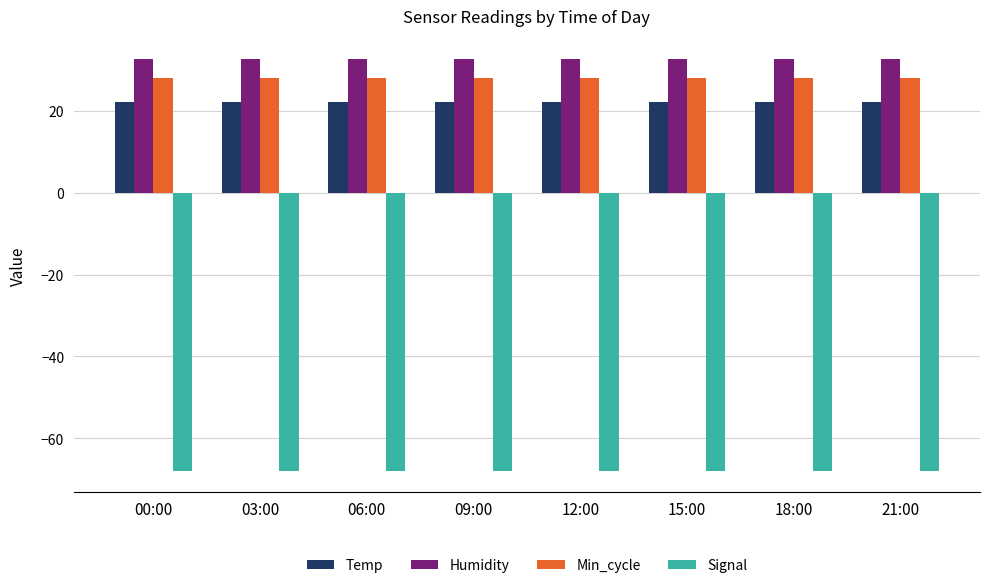

What are all the series names shown in the legend?

Temp, Humidity, Min_cycle, Signal